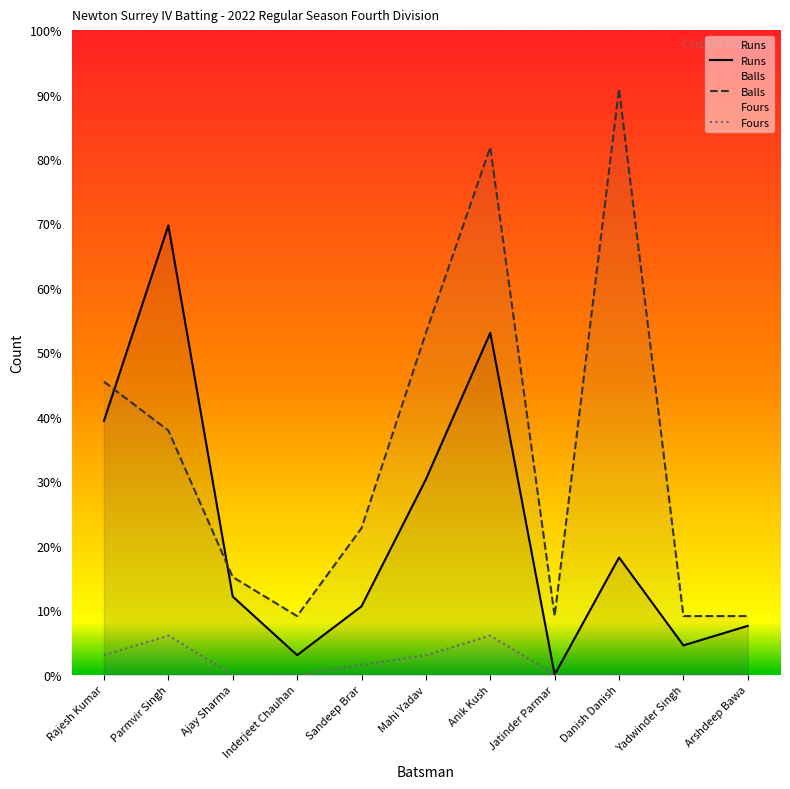

At which category does Fours reach its first local peak?

Parmvir Singh